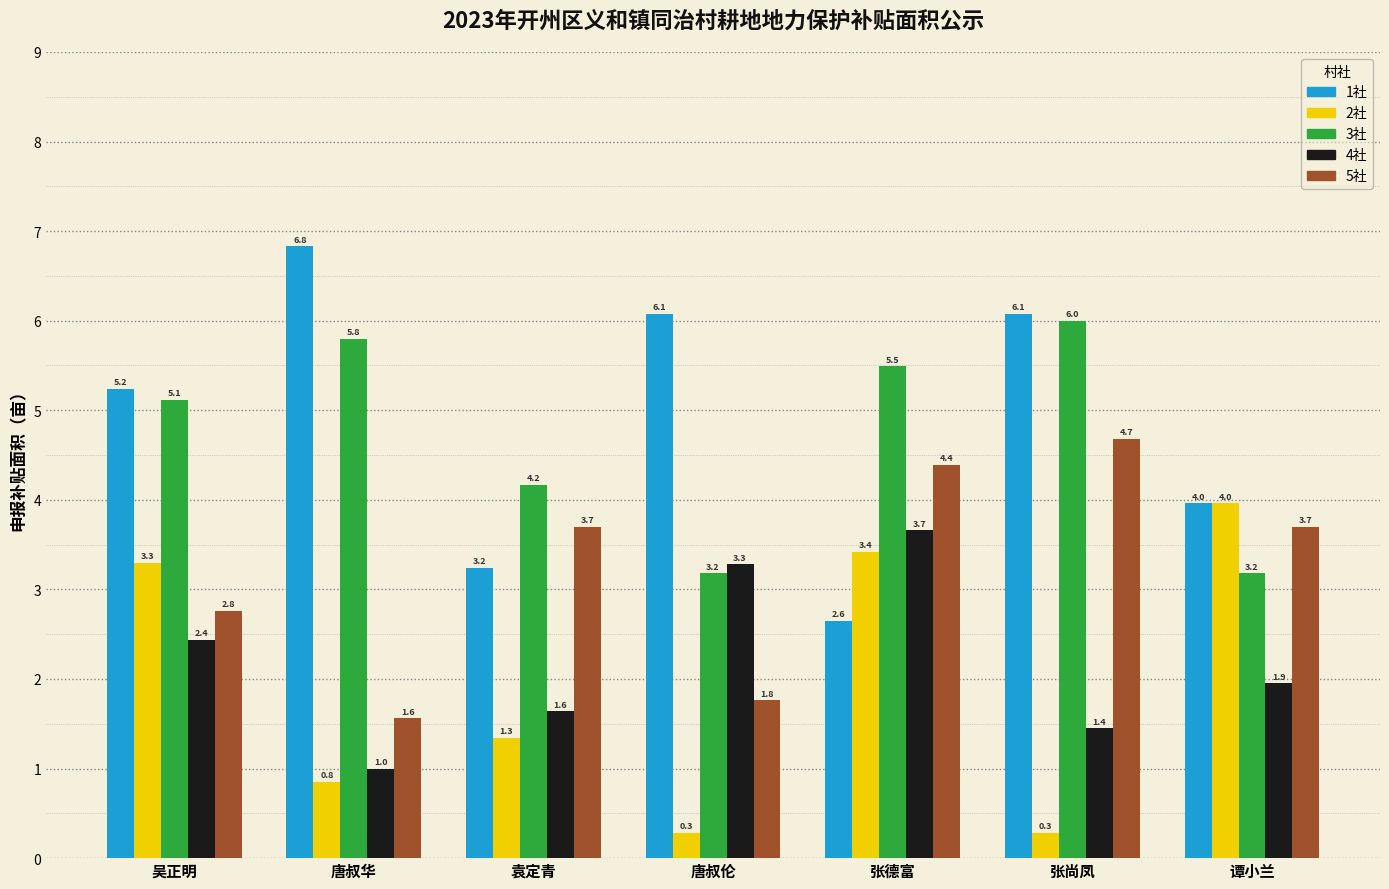

Where does the 2社 series first go above 1?

吴正明